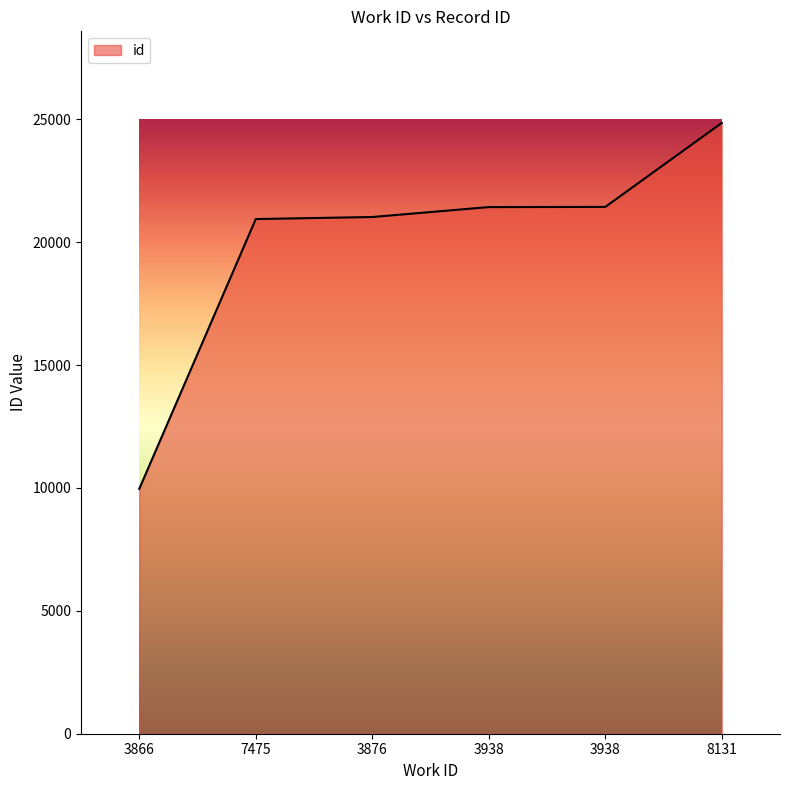

Where does the data first go above 21432?

3938